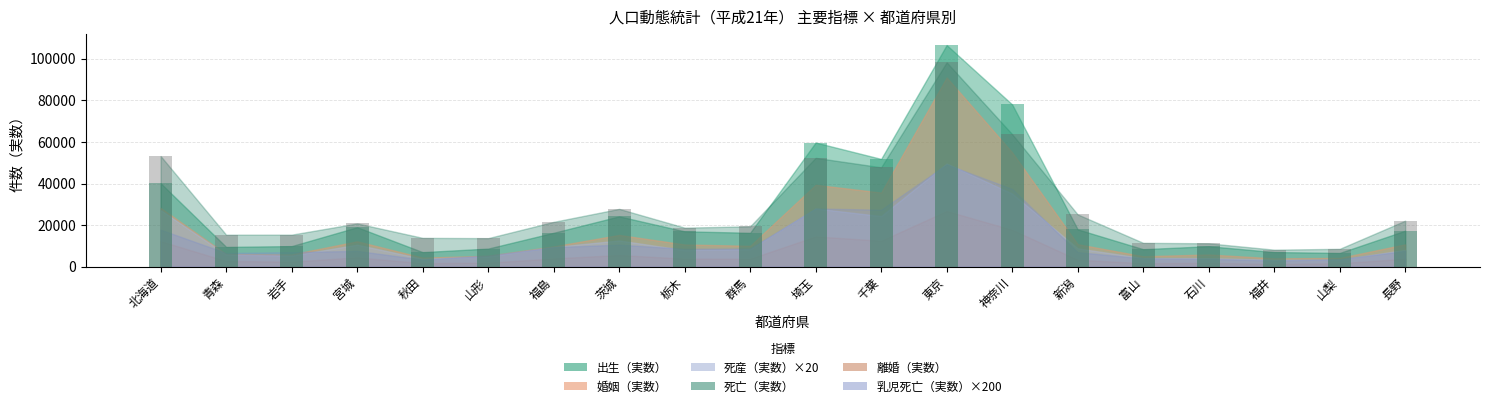

What is the label of the 12th bar from the left?

千葉